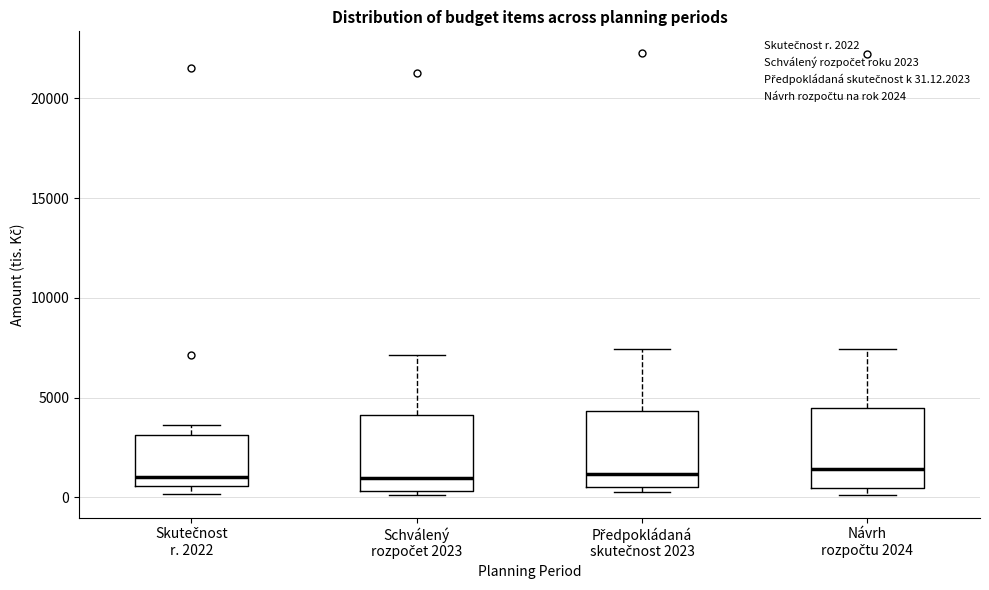

Where does the median line of the box for Schválený rozpočet 2023 sit on the y-axis? The values are not printed on the chart, so give them approximately, as read against the axis.

1000